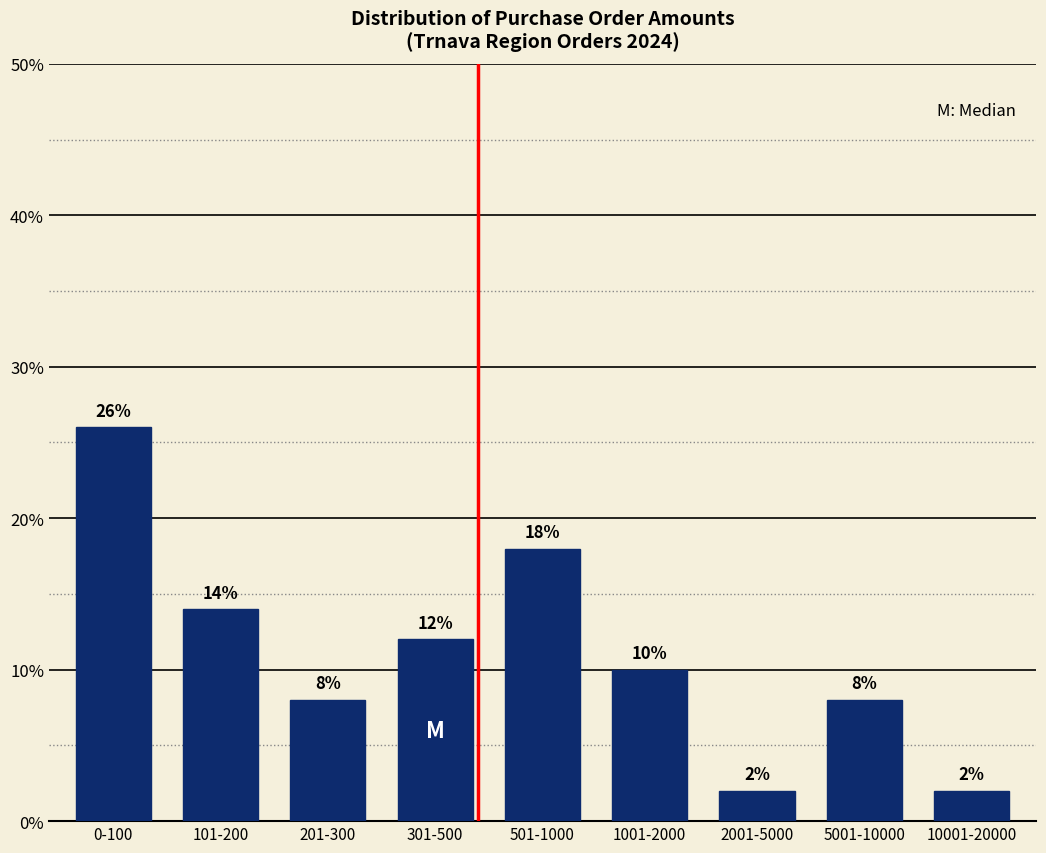

Reading left to right, transcribe all the data shown in this chart.

0-100=26.0	101-200=14.0	201-300=8.0	301-500=12.0	501-1000=18.0	1001-2000=10.0	2001-5000=2.0	5001-10000=8.0	10001-20000=2.0